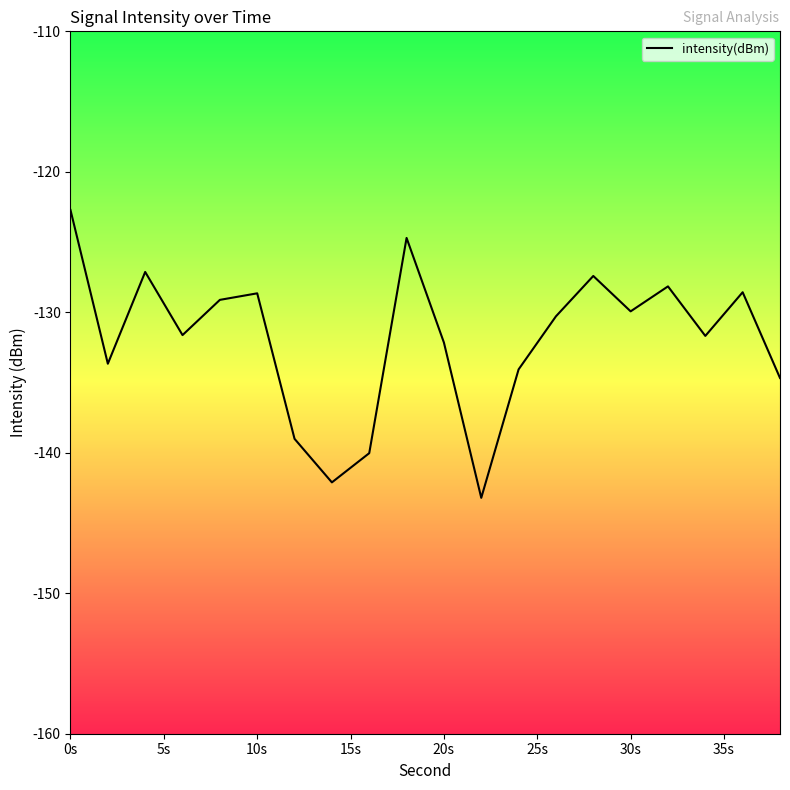

What is the difference between the maximum and minimum values?

20.5